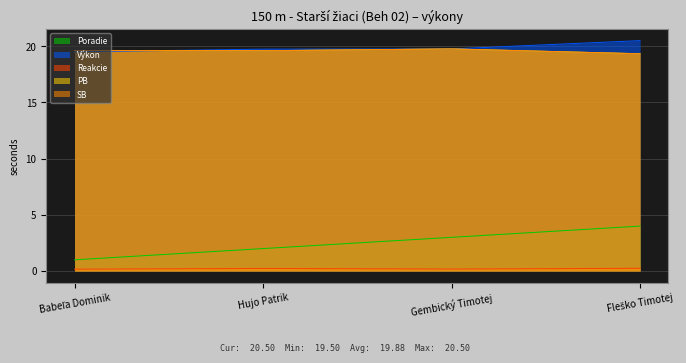

How many data points does each series have?

4